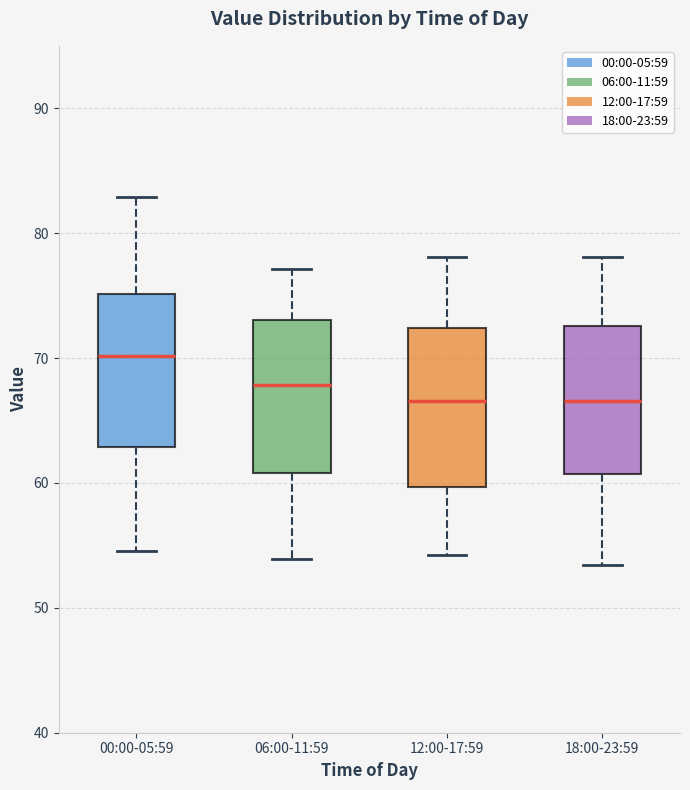

Where does the lower whisker of the box for 00:00-05:59 end on the y-axis? The values are not printed on the chart, so give them approximately, as read against the axis.

55